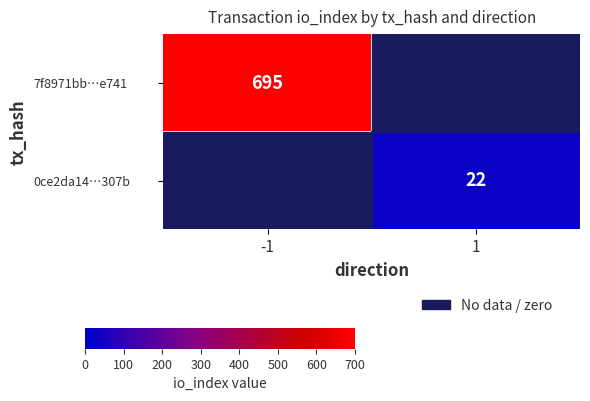

How many positive values does the 7f8971bb…e741 series have?

1